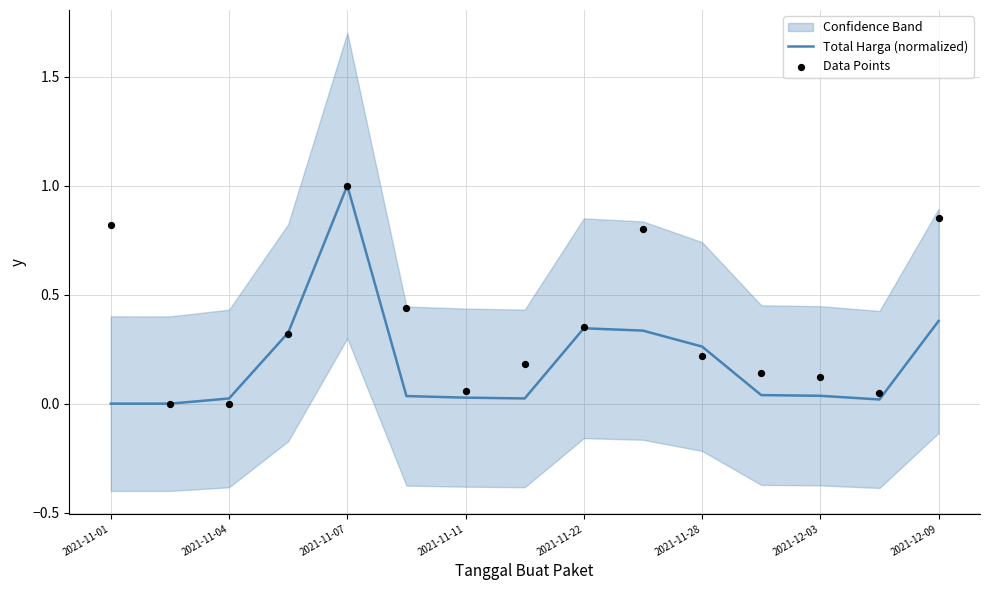

Which series contains the highest Y value?

Total Harga (normalized)